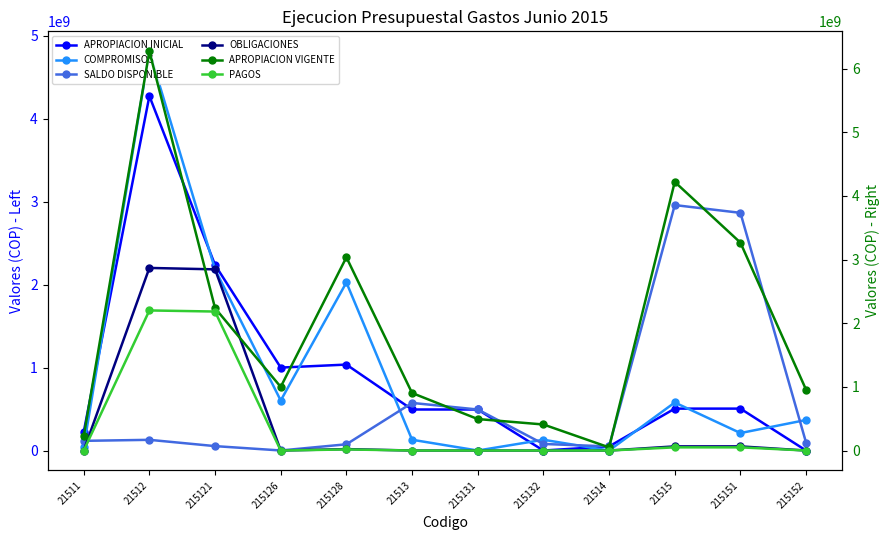

List the series in order of their peak value, lowest first.

OBLIGACIONES, PAGOS, SALDO DISPONIBLE, APROPIACION INICIAL, COMPROMISOS, APROPIACION VIGENTE